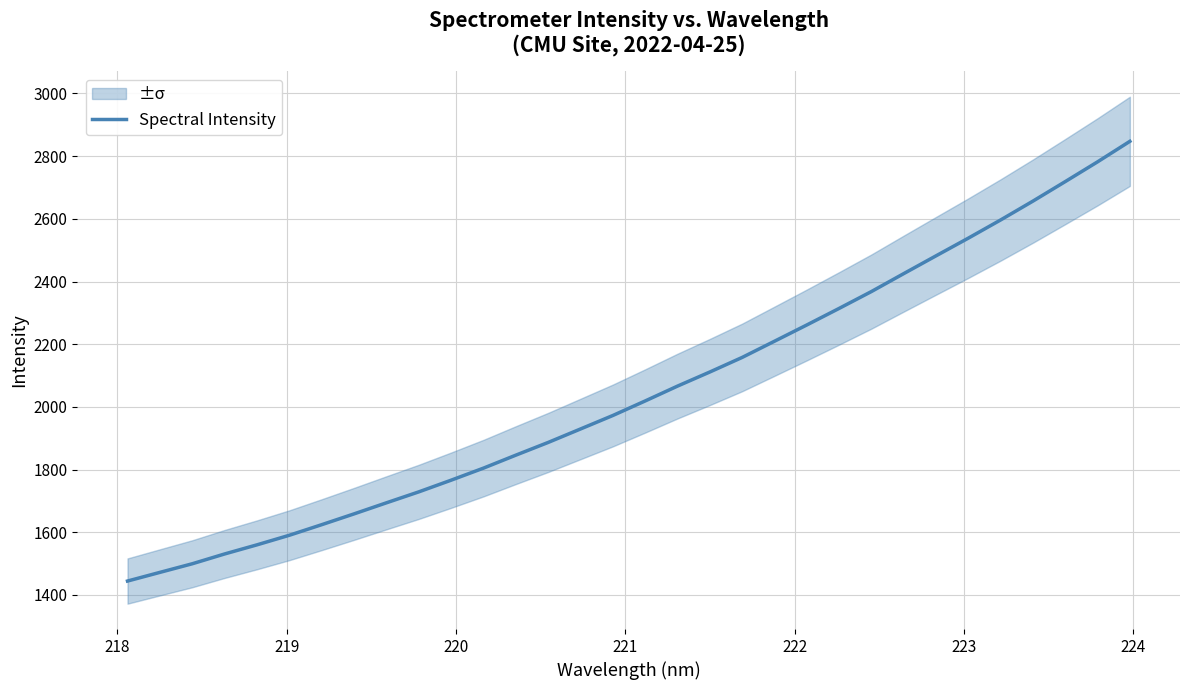

What is the maximum value shown in the chart?

2847.4